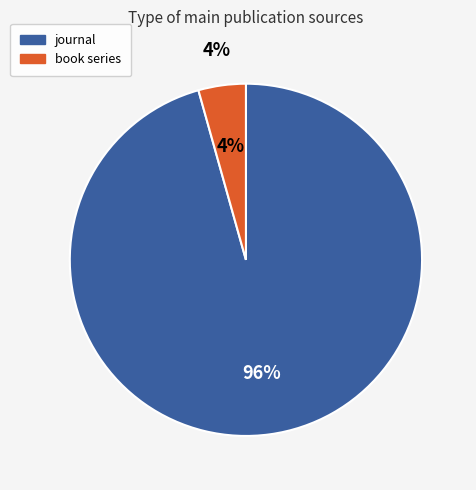

Is it true that book series is 4% of the pie?

True